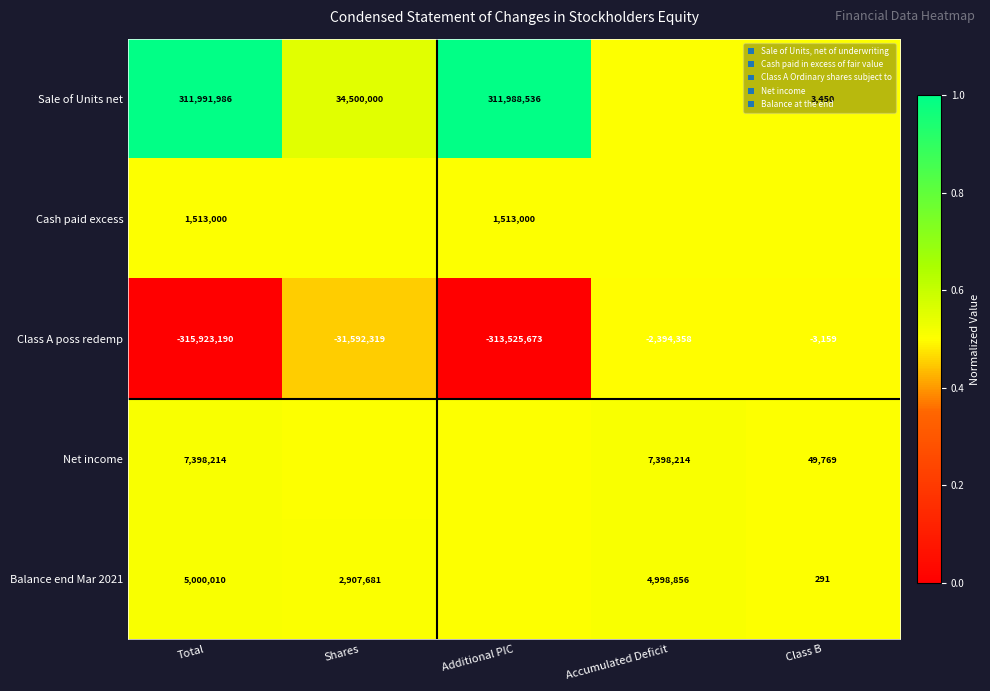

The Balance end Mar 2021 series shows 2907681.0 at Shares. True or false?

True